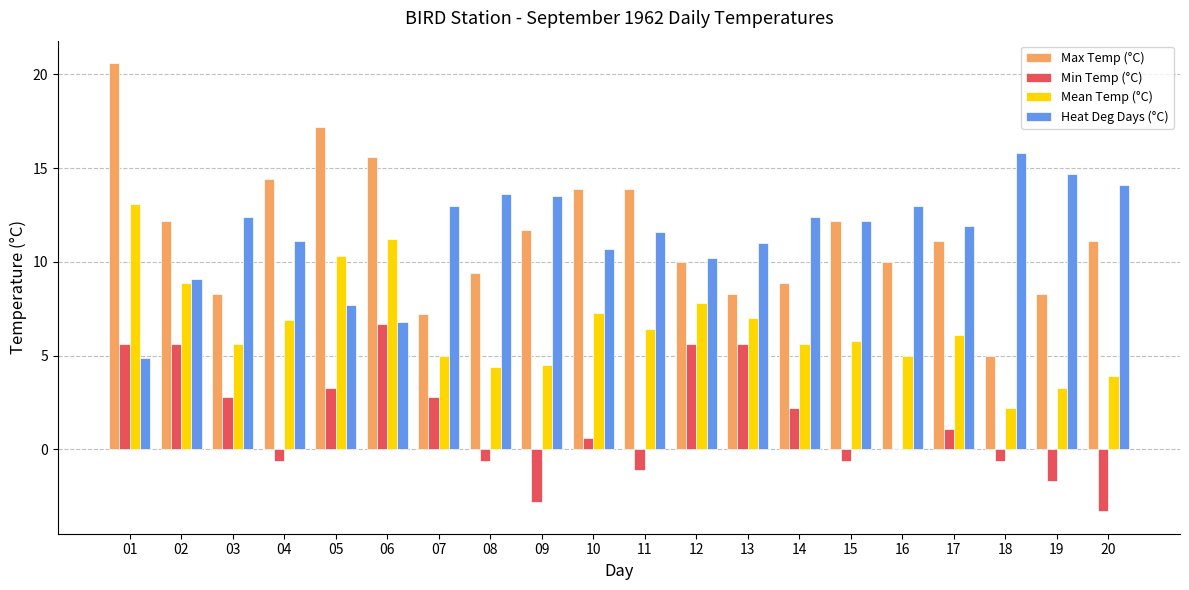

What value does the Heat Deg Days (°C) series have at 16?

13.0